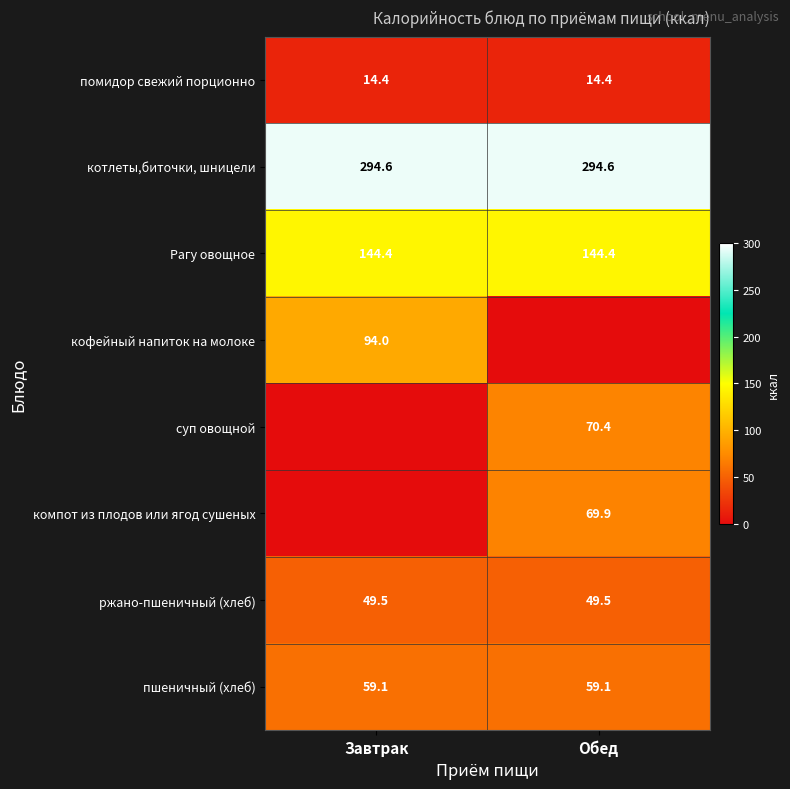

How many series are shown in this chart?

8